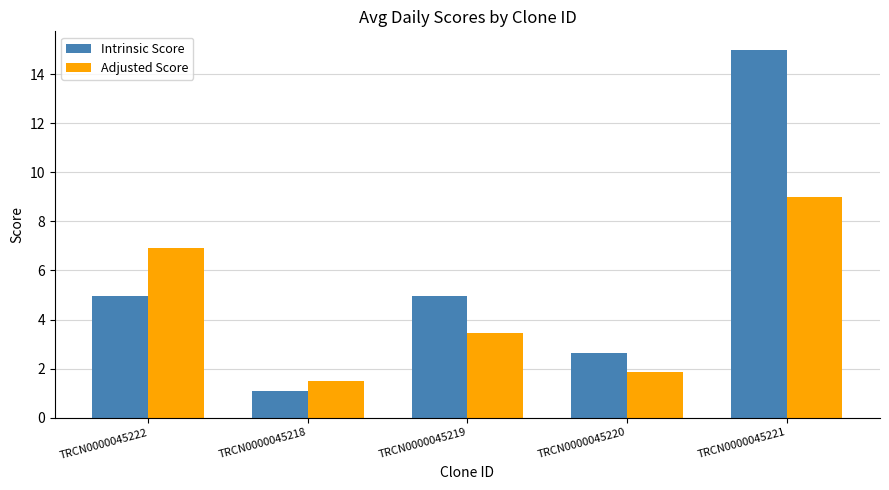

Are the bars horizontal?

No